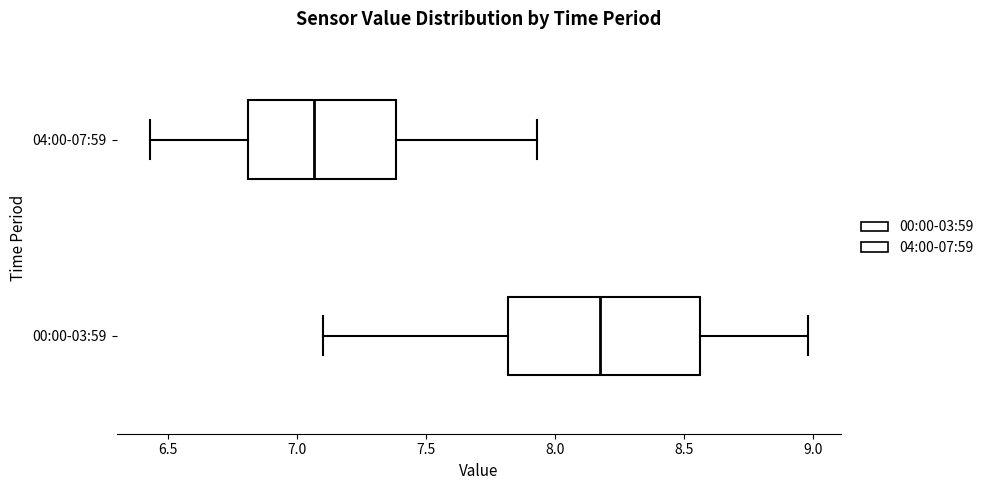

Which box has the furthest to the right median line?

00:00-03:59